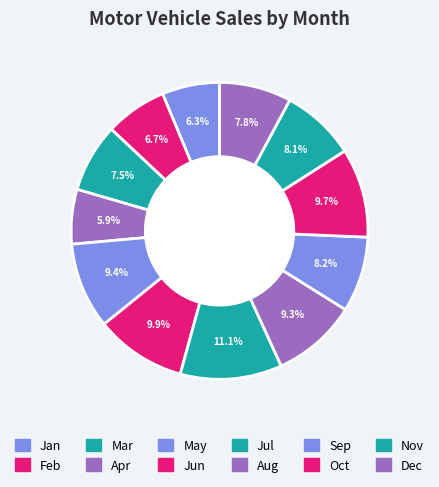

Which slice is the smallest?

Apr